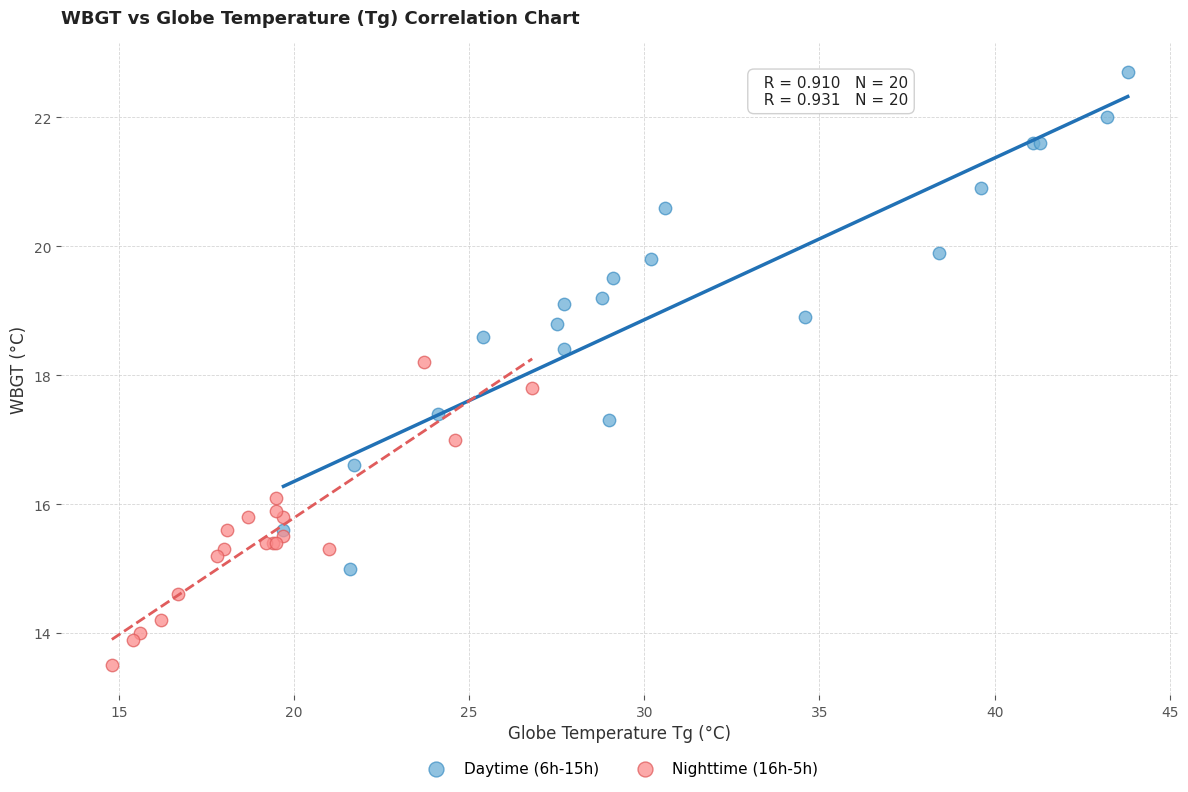

Which series contains the highest Y value?

Daytime (6h-15h)